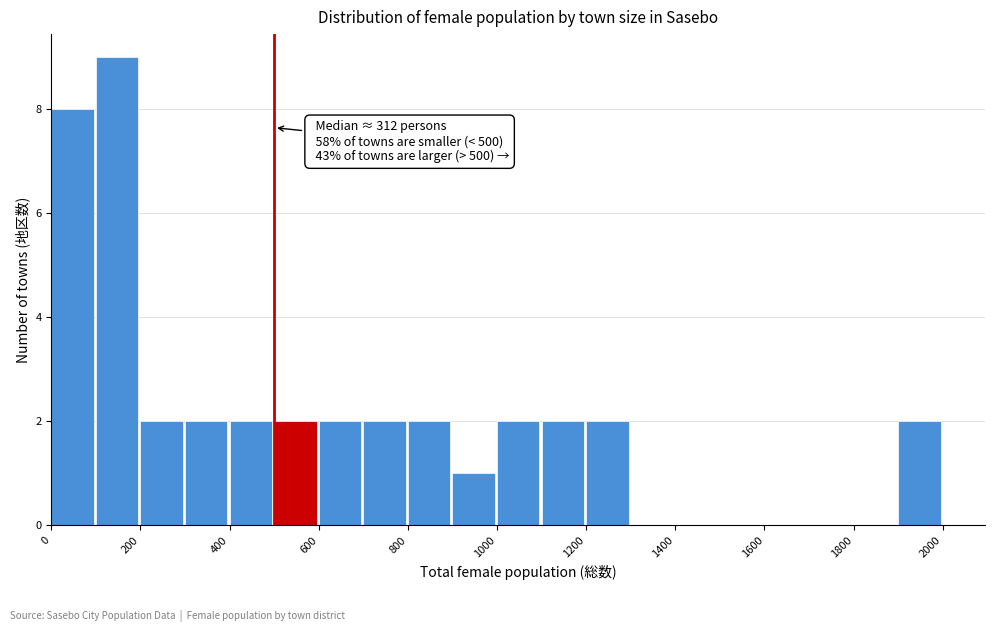

Which range on the x-axis has the tallest bar?

100 to 200